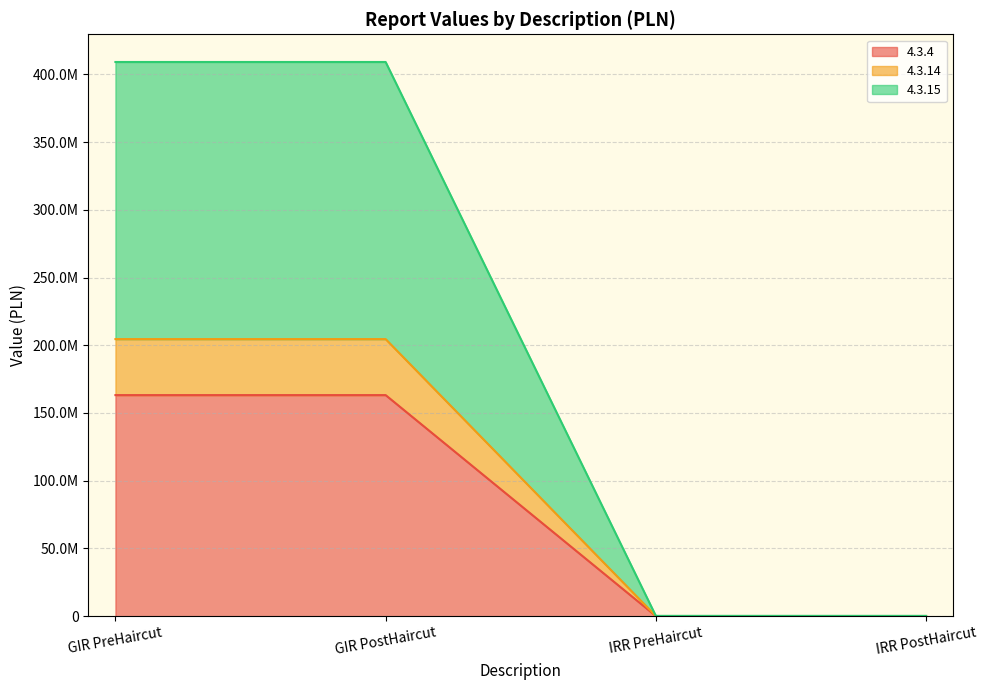

What is the average value of the 4.3.4 series?

81659971.6